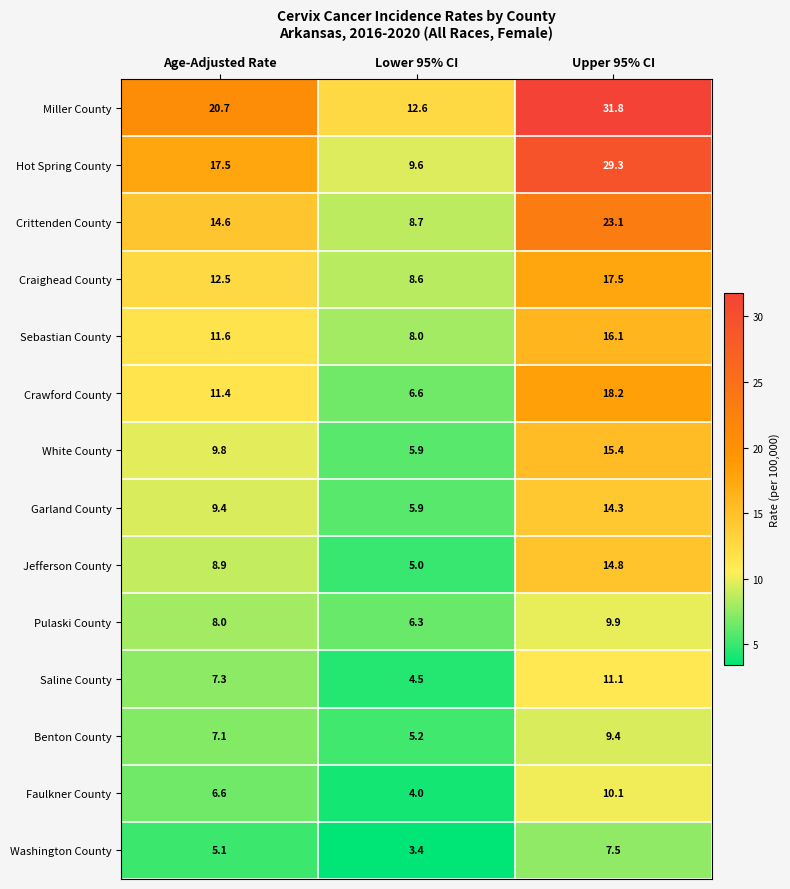

What is the average value of the Faulkner County series?

6.9